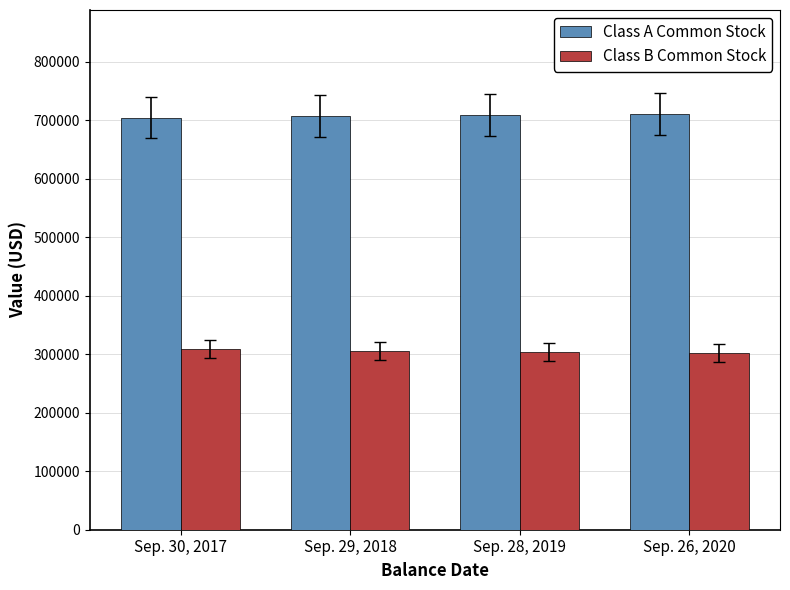

Count the Class B Common Stock values in the range 303965 to 308787.

3